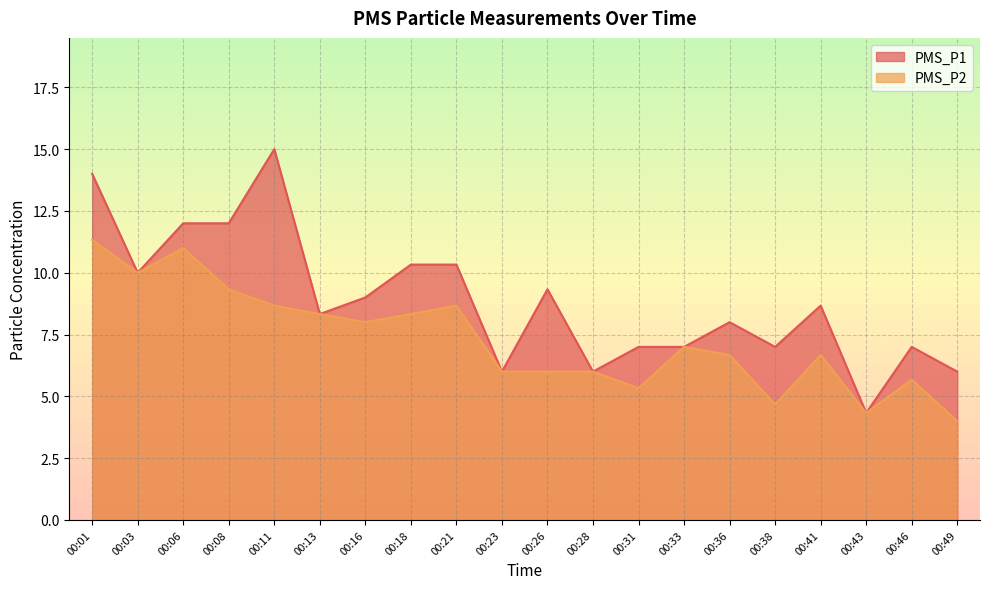

Which series has the largest range (max minus min)?

PMS_P1